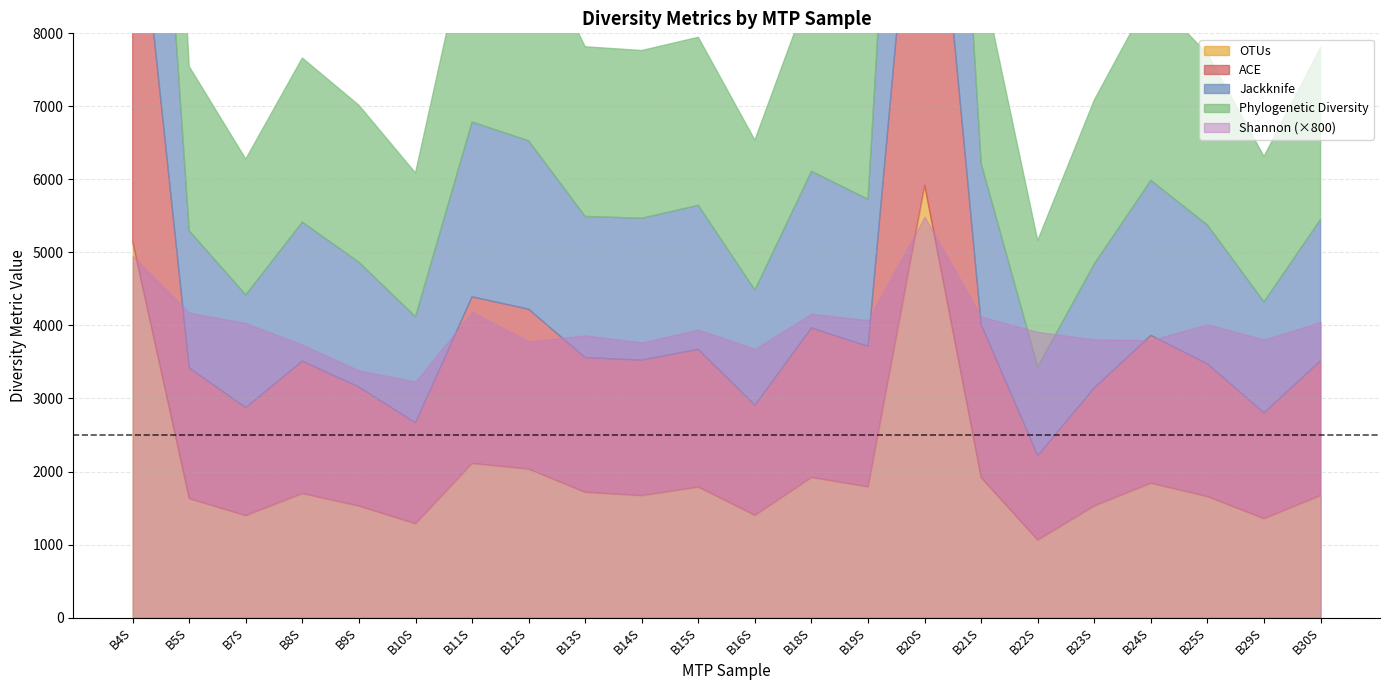

How many data points in ACE are less than 1844?

11